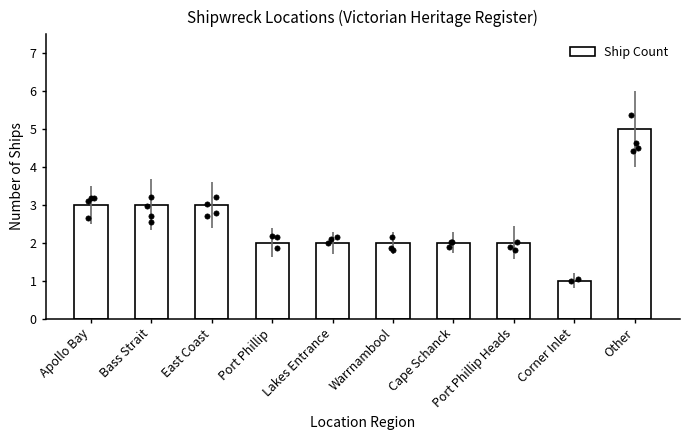

Which has a higher value, Corner Inlet or Other?

Other